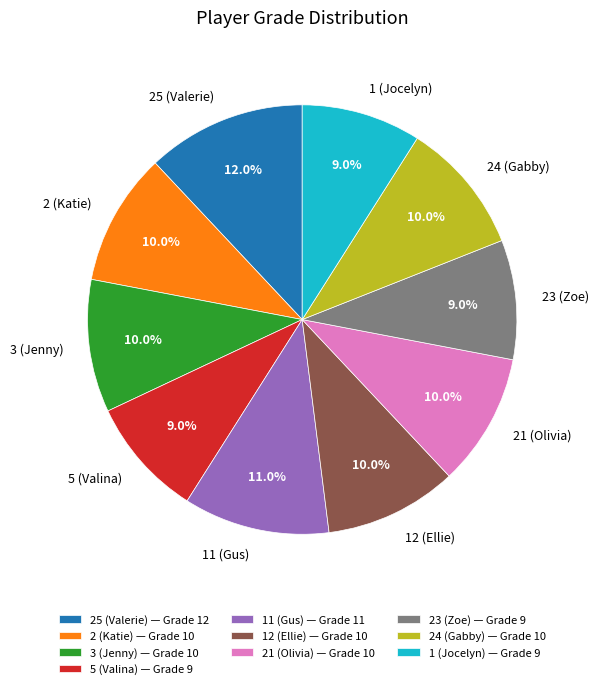

Combined, do 11 (Gus) and 25 (Valerie) account for over 50%?

No